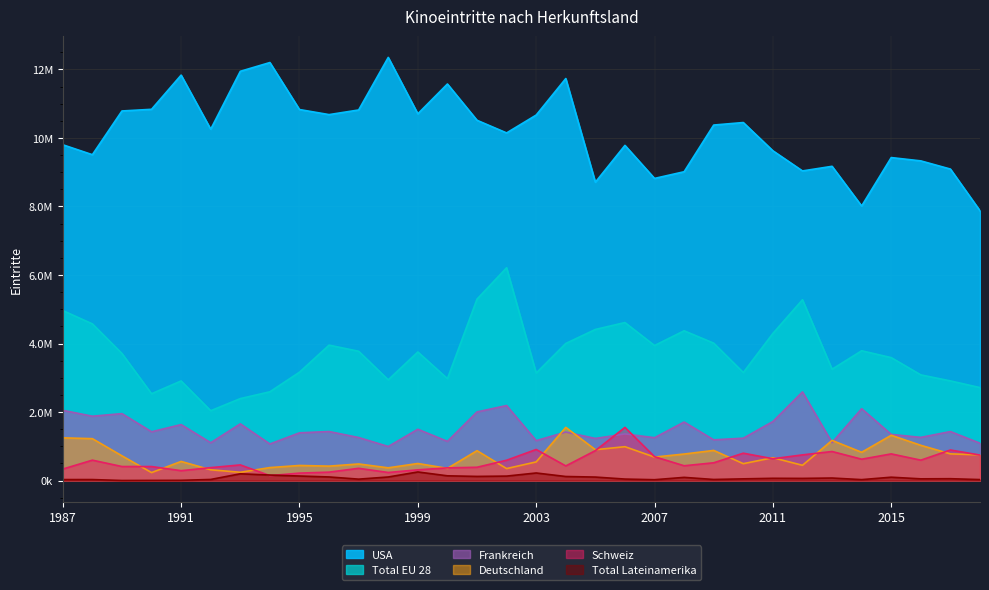

Does the chart display data point markers on the line(s)?

No